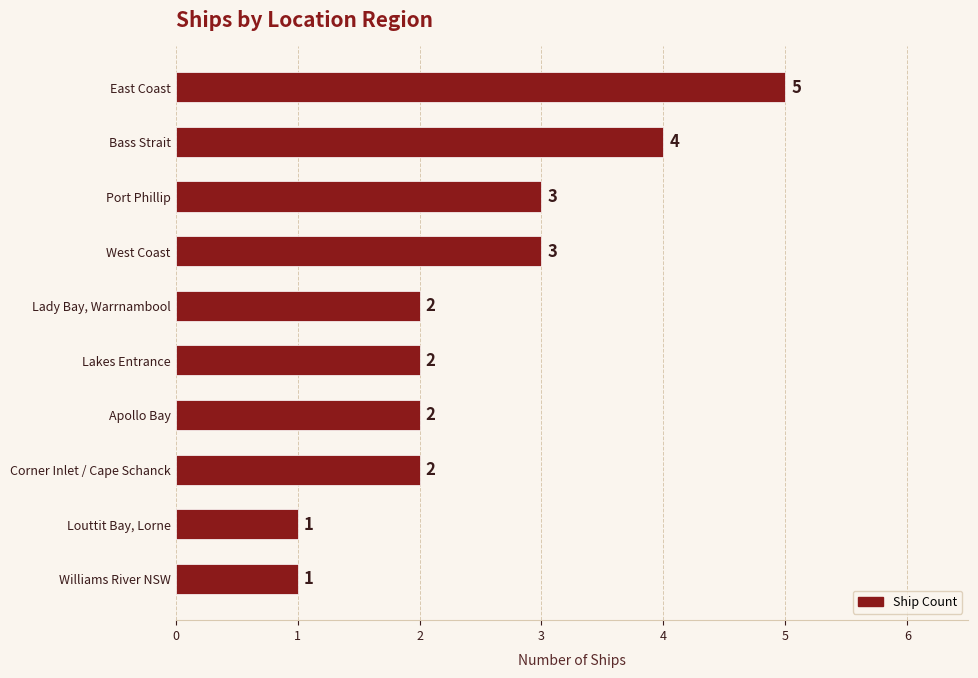

What is the value of the 2nd bar from the top?

4